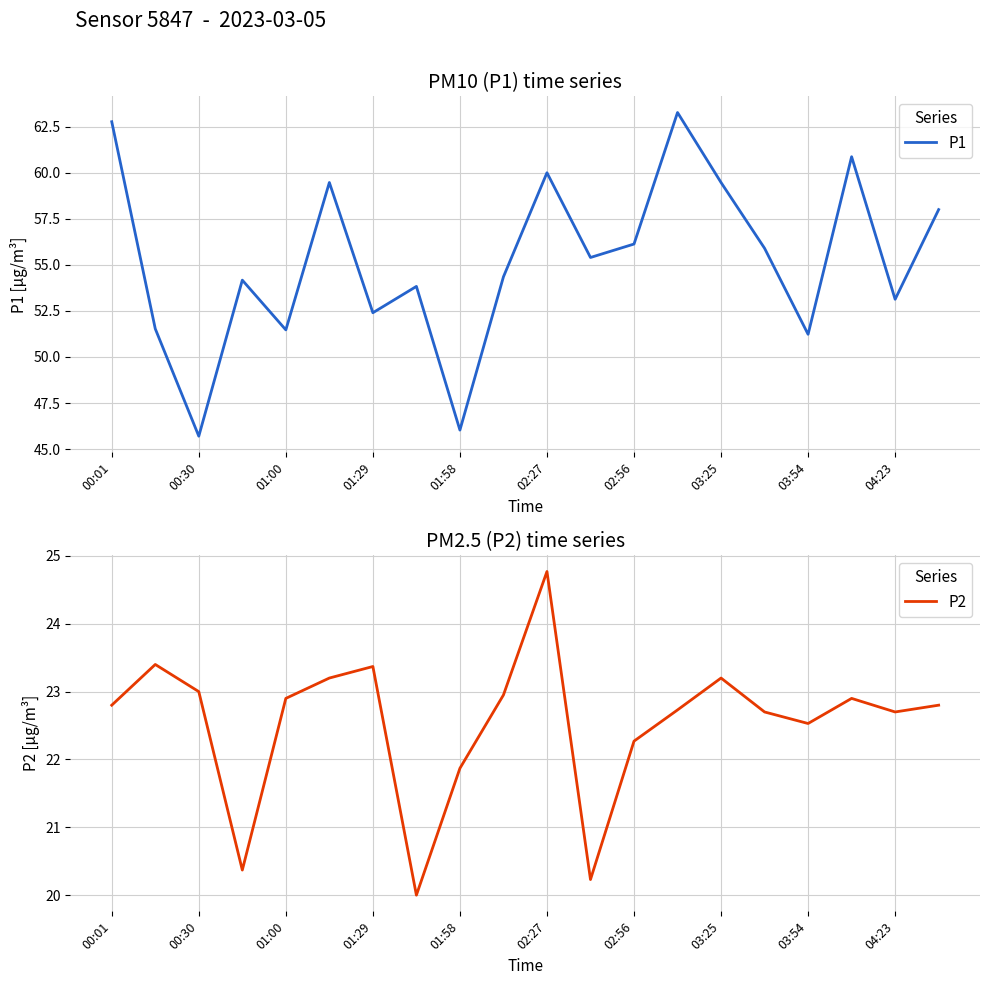

What is the maximum value shown in the chart?

63.3